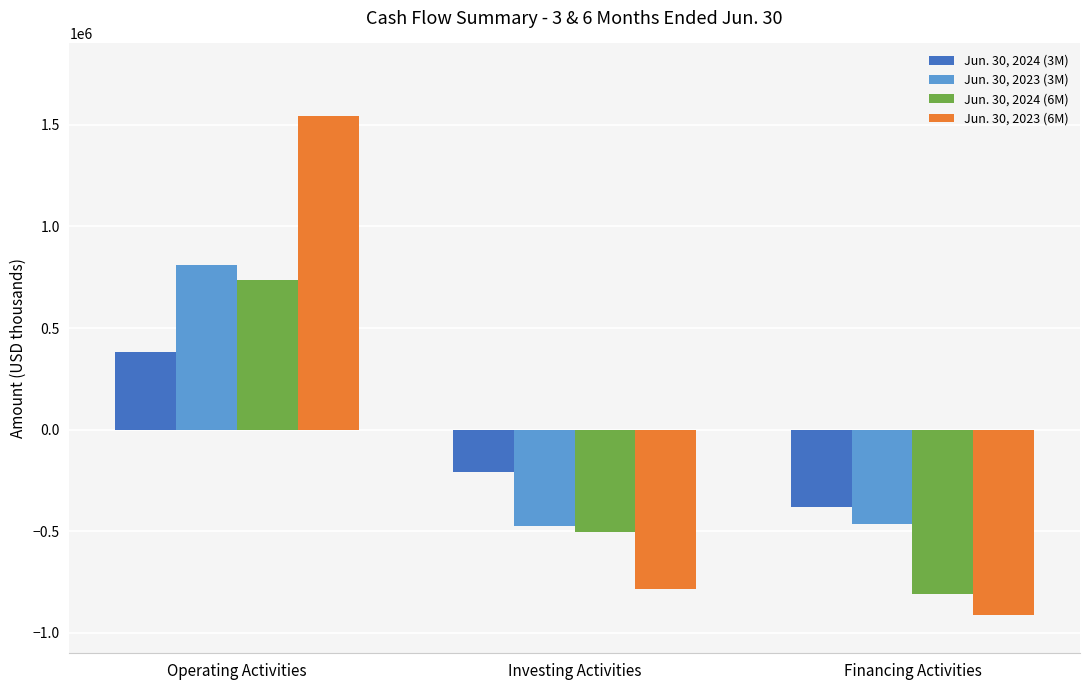

How many distinct data groups are displayed?

4